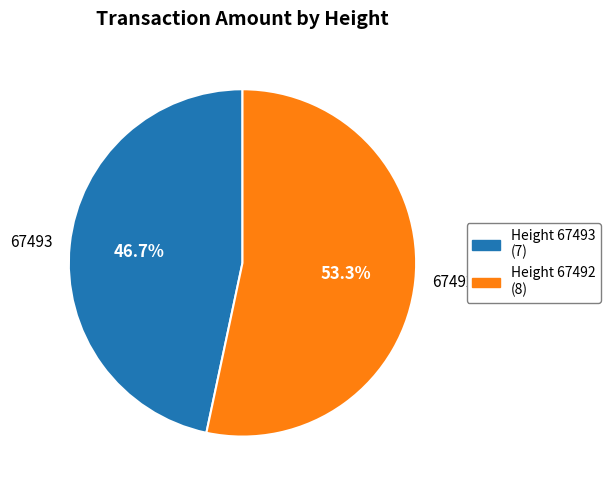

How many segments does this pie chart have?

2